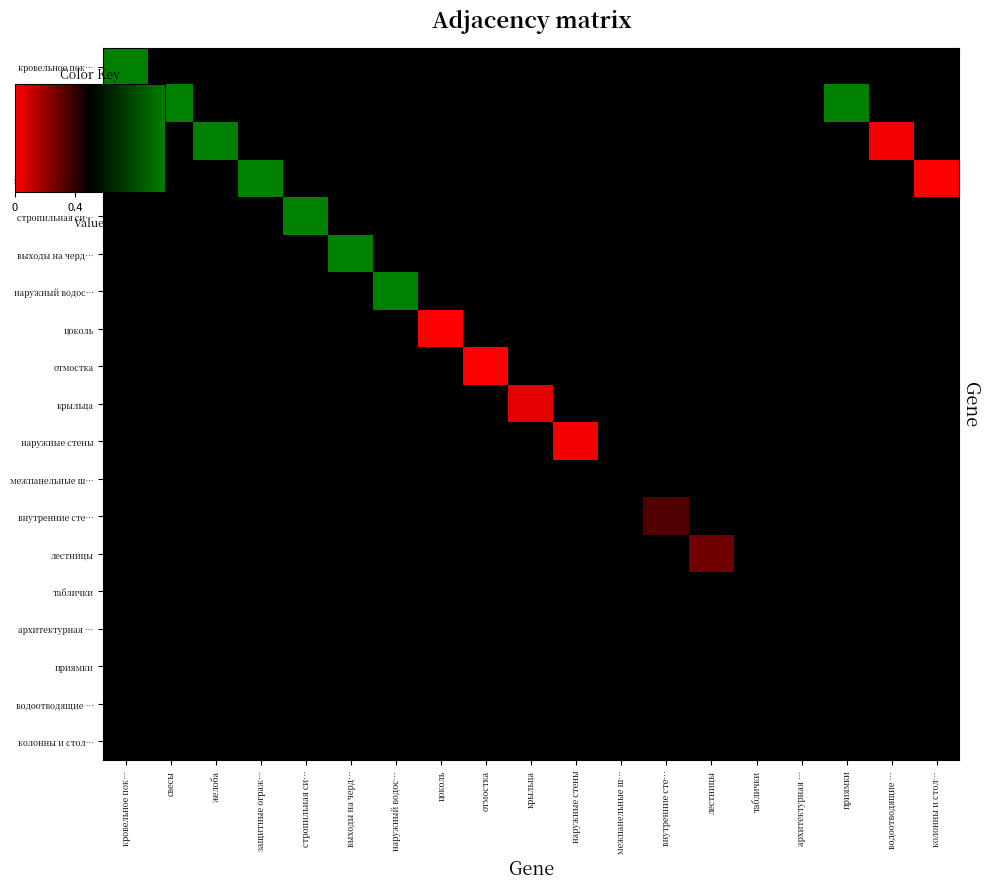

Between отмостка and водоотводящие …, which series saw the biggest shift?

отмостка